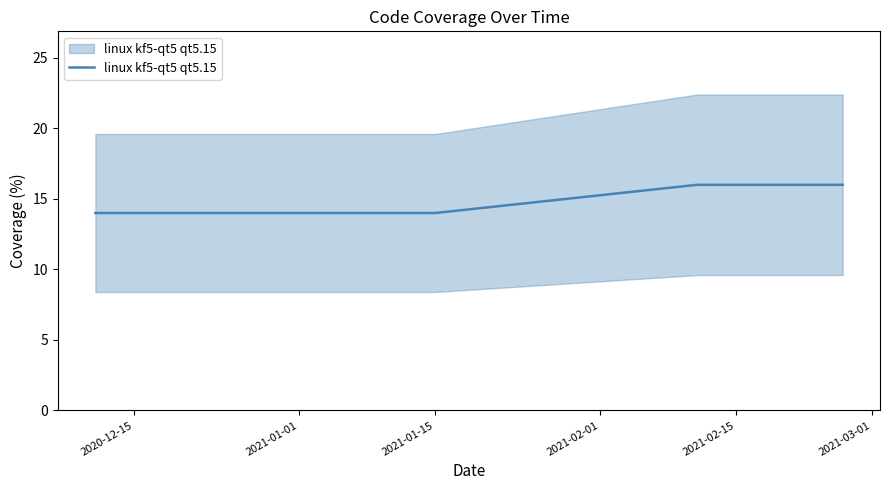

True or false: the data shows 4 at 7.

False